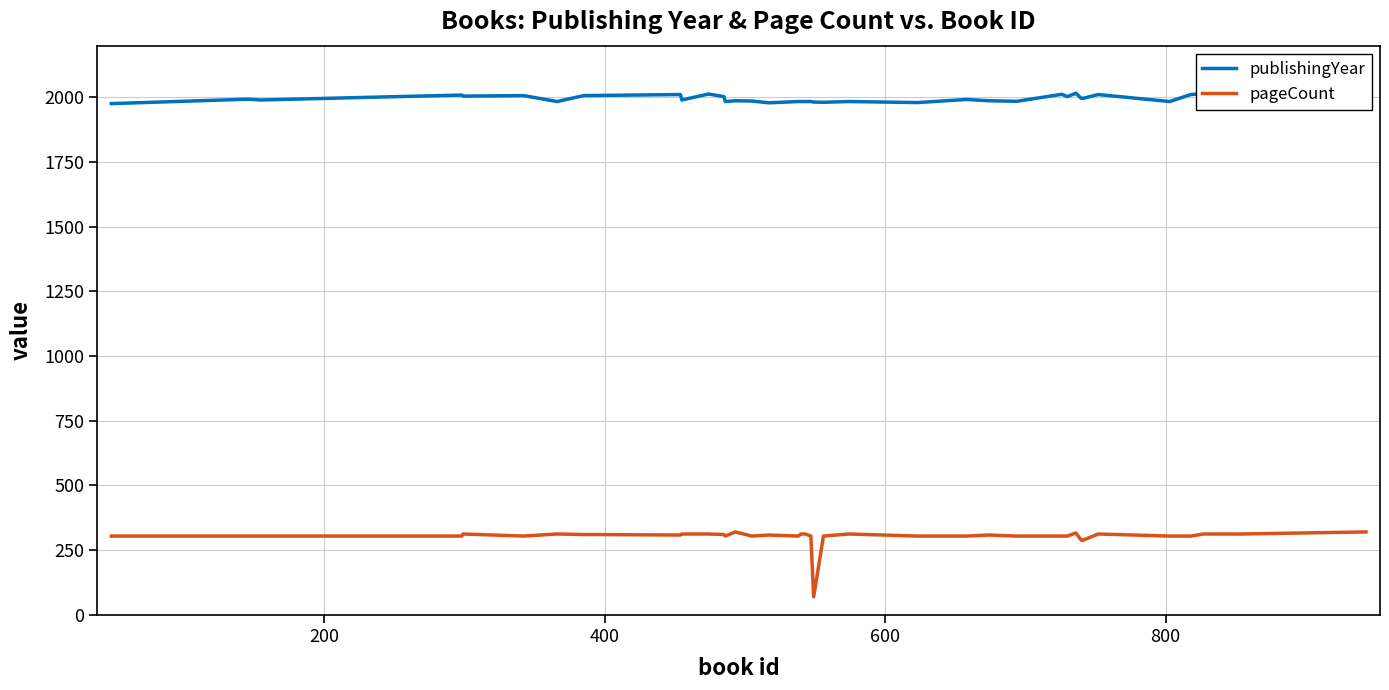

Rank the series by their maximum value, from lowest to highest.

pageCount, publishingYear